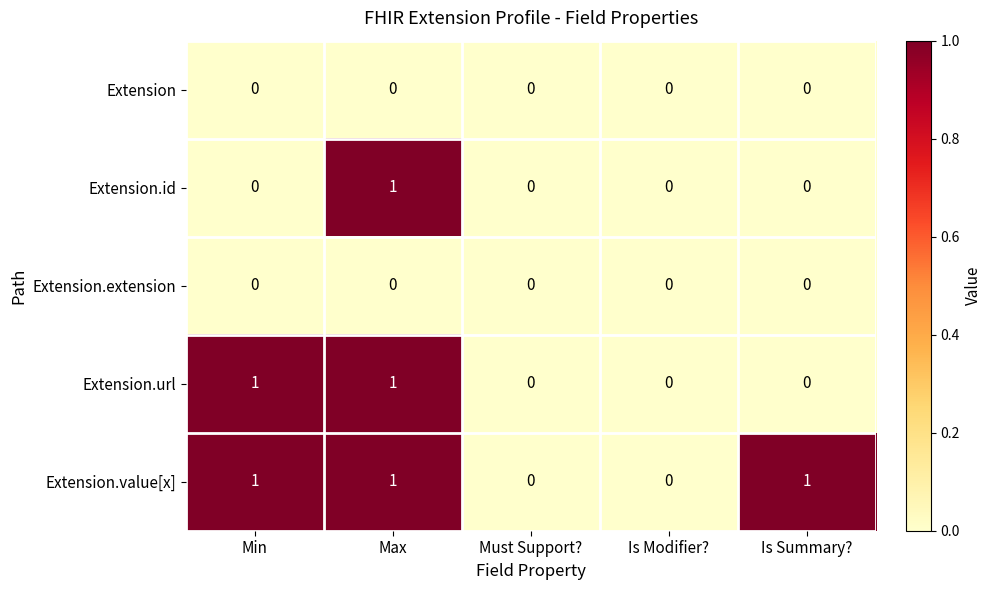

Is it true that Extension.id equals 0 at Max?

False